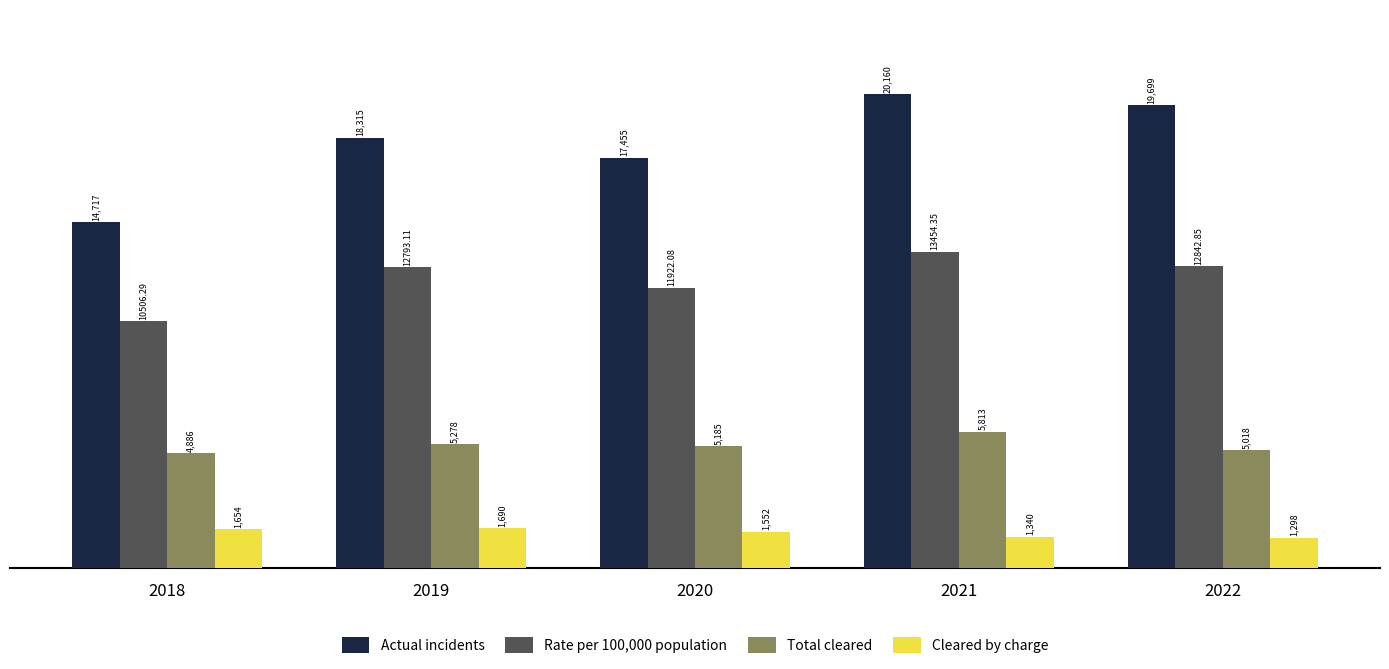

What is the spread (max minus min) of values at 2020?

15903.0